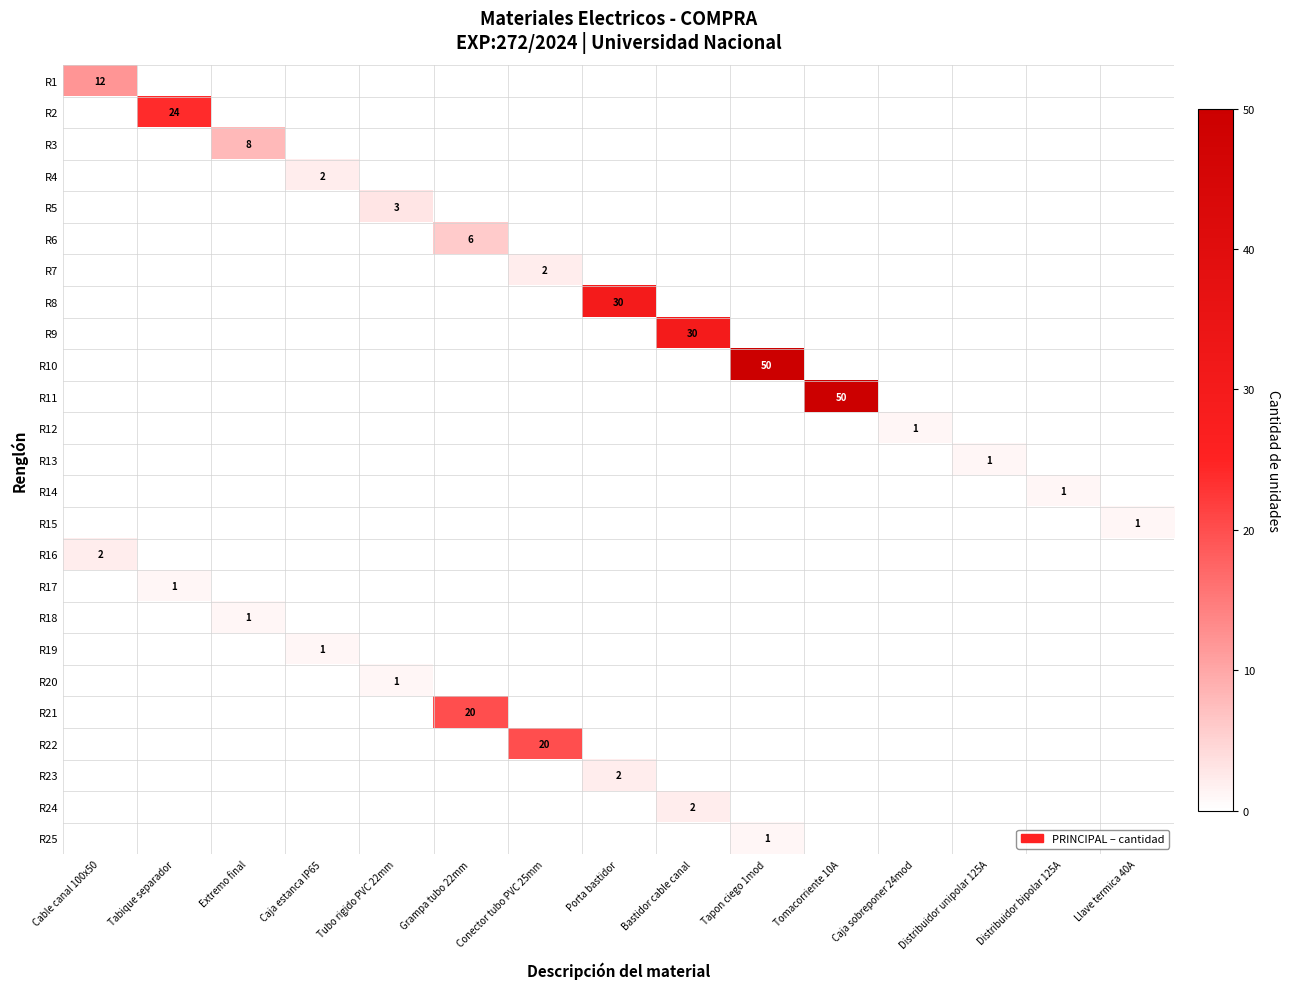

Is it true that R16 equals 0 at Caja estanca IP65?

True